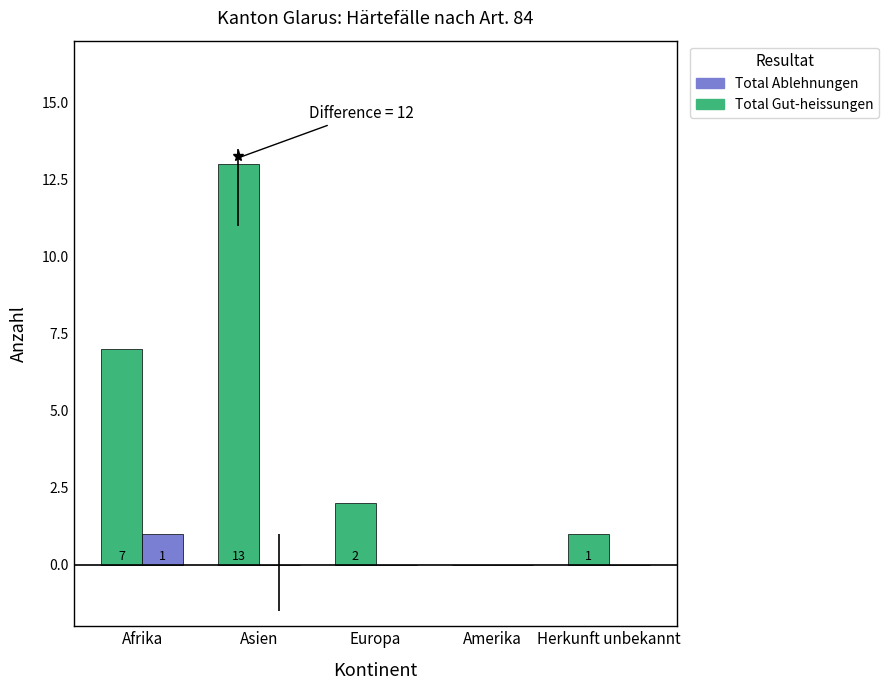

At which category is the sum across all series the highest?

Asien